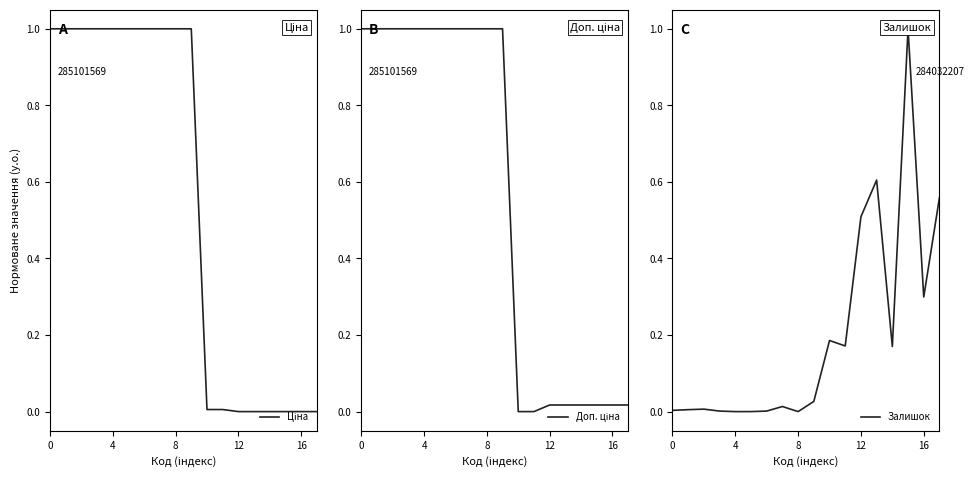

What is the difference between the Ціна values at 13 and 7?

1.0